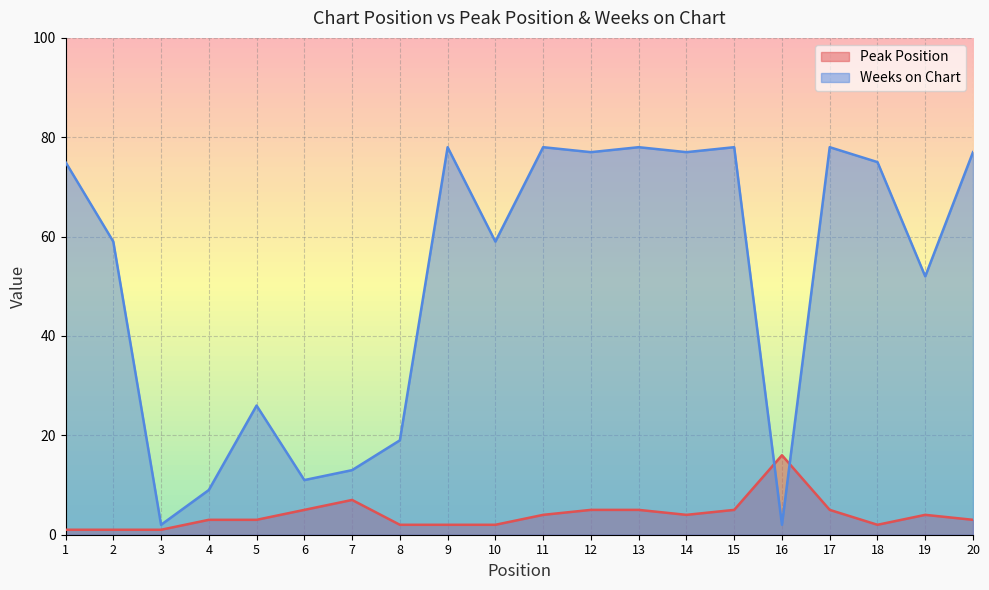

What is the minimum value shown in the chart?

1